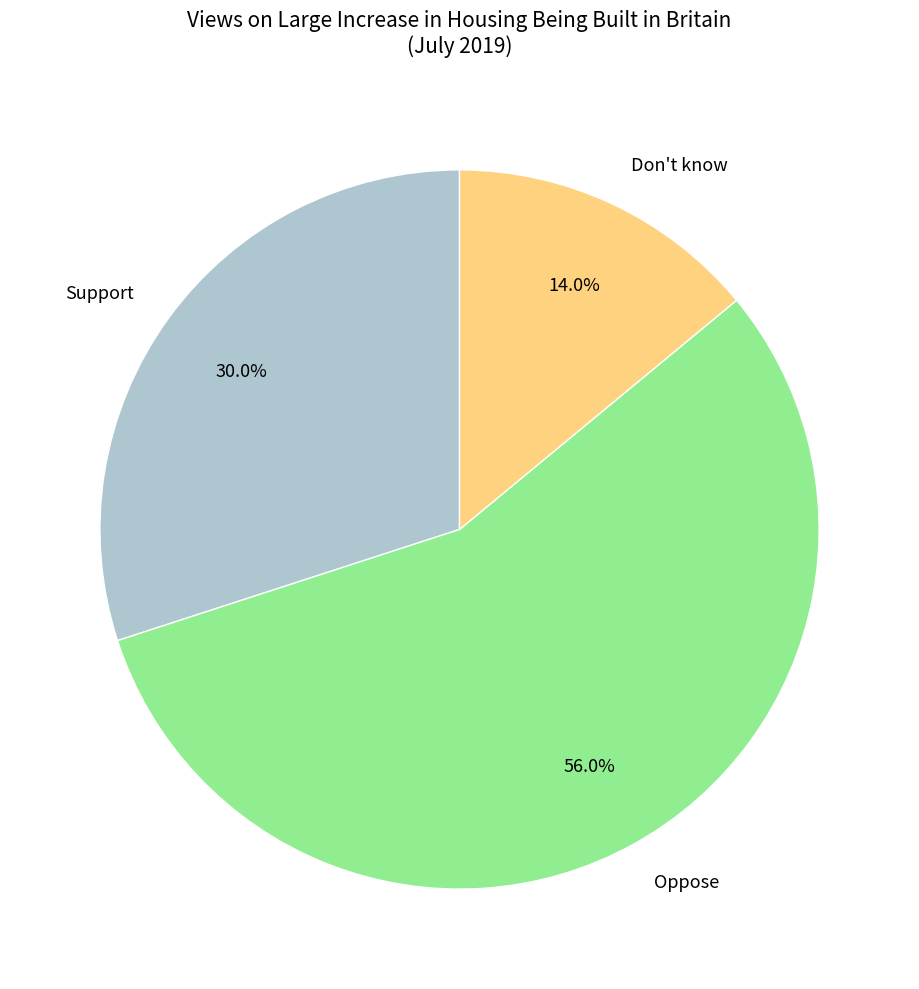

To the nearest percent, what portion does Don't know represent?

14%